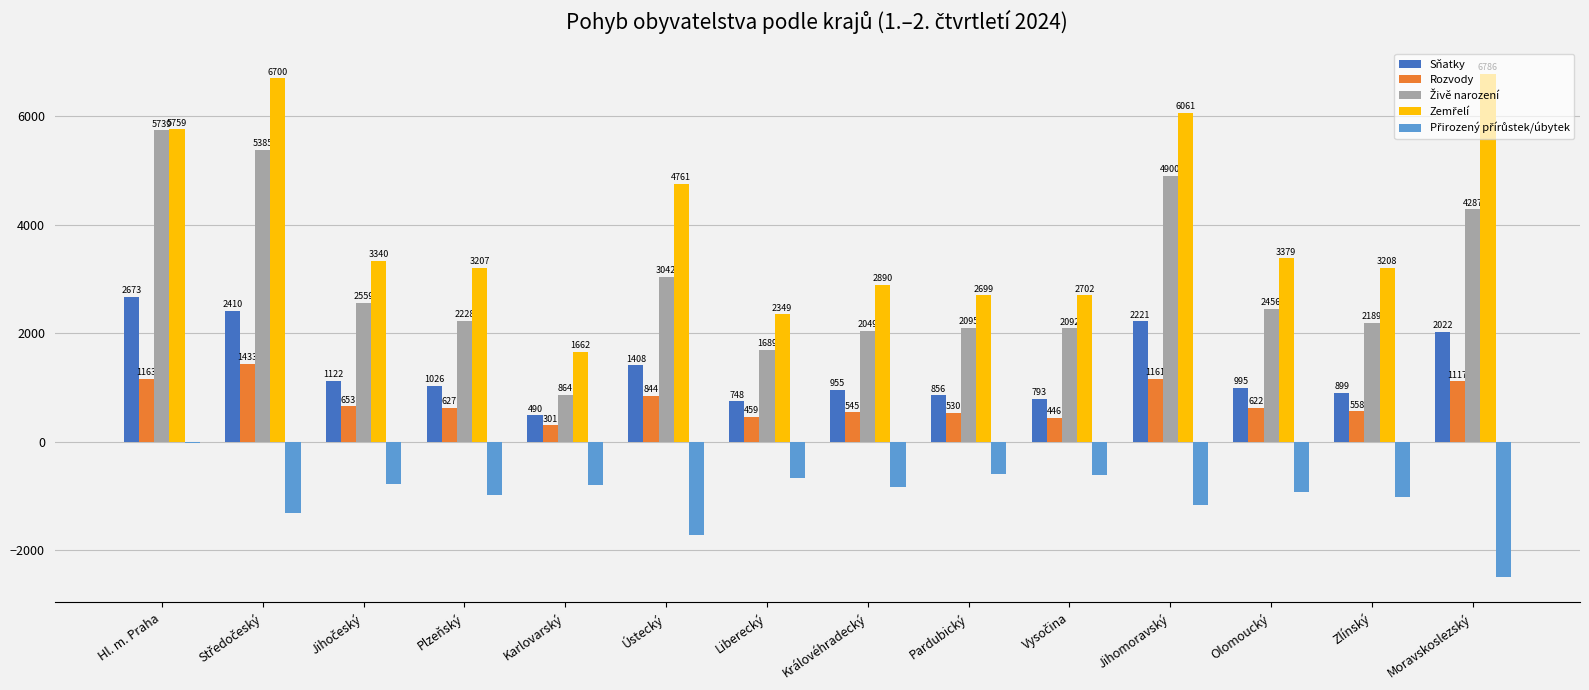

At which category is the sum across all series the highest?

Hl. m. Praha